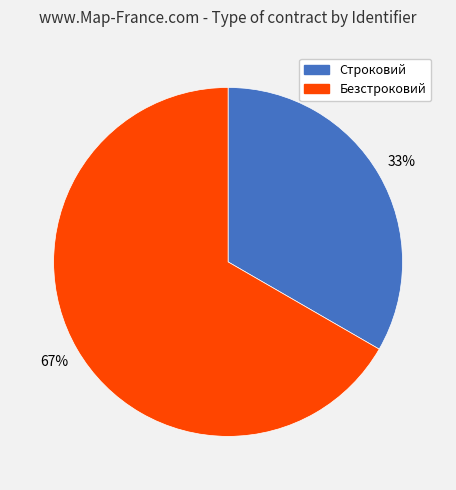

What is the largest slice in the pie chart?

Безстроковий